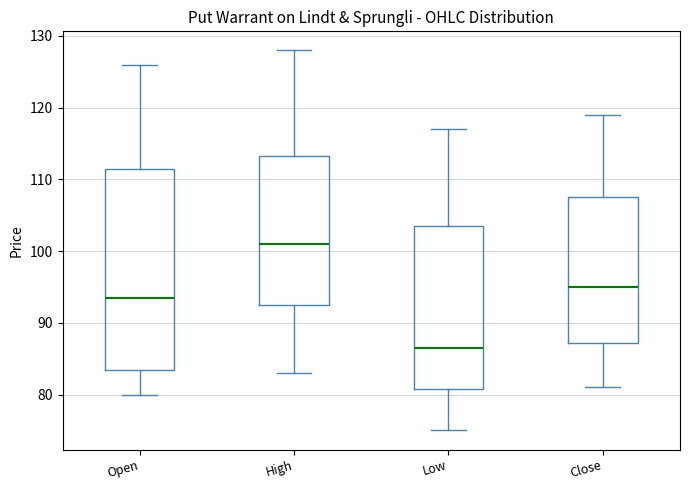

Reading left to right, transcribe this box plot: for each box, give where its median line is, the range the box spans, and where its two whiskers end, as read against the y-axis. The values are not printed on the chart, so give them approximately, as read against the axis.

Open: median 94, box 84 to 112, whiskers 80 to 126
High: median 101, box 93 to 113, whiskers 83 to 128
Low: median 87, box 81 to 104, whiskers 75 to 117
Close: median 95, box 87 to 108, whiskers 81 to 119